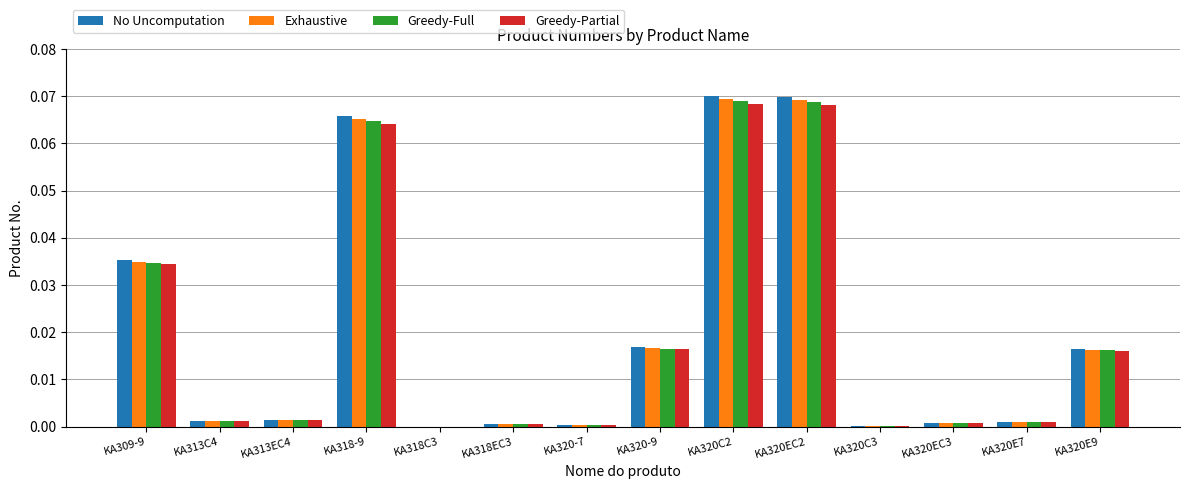

The Greedy-Full series shows 0.0 at KA320EC2. True or false?

False